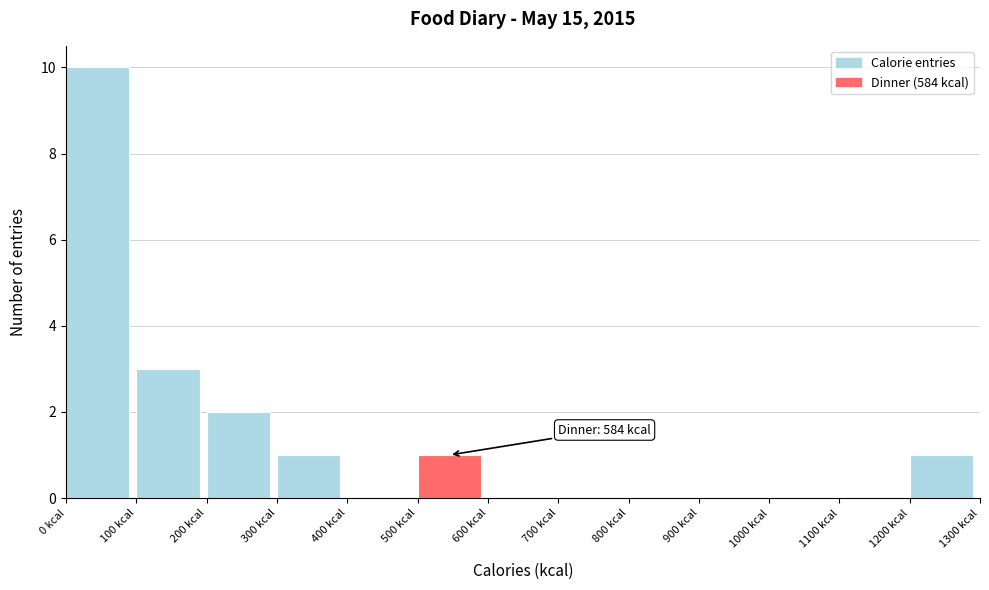

Which range on the x-axis has the tallest bar?

0 to 100